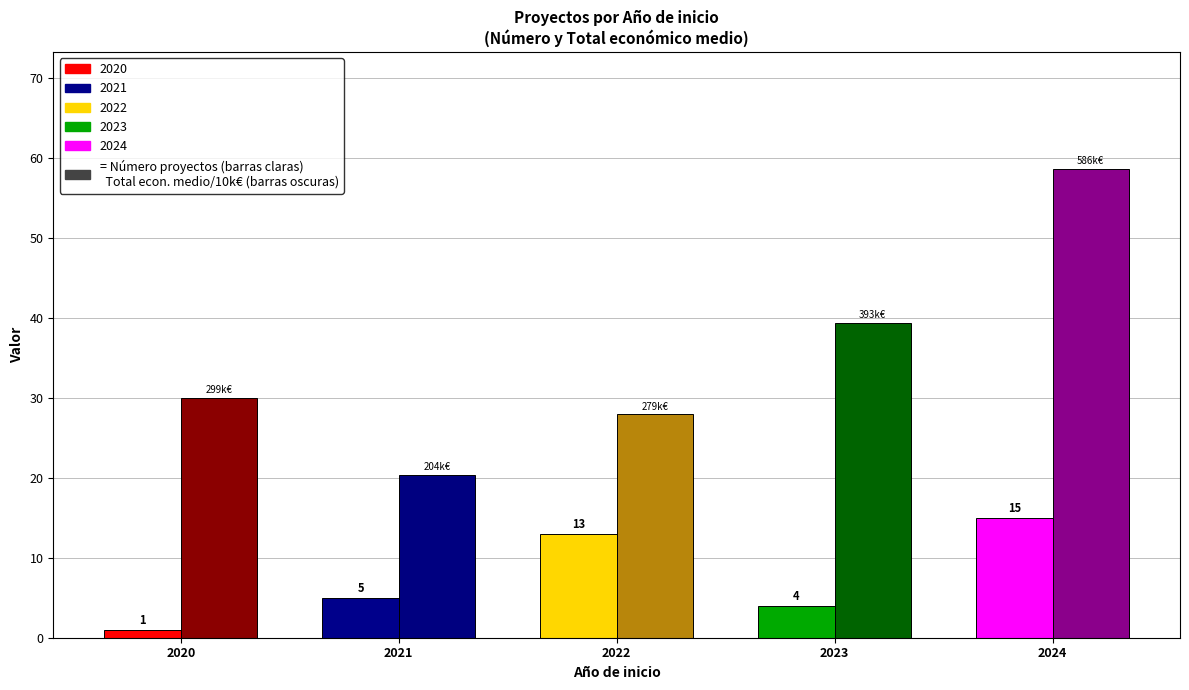

At which category is the sum across all series the highest?

2024